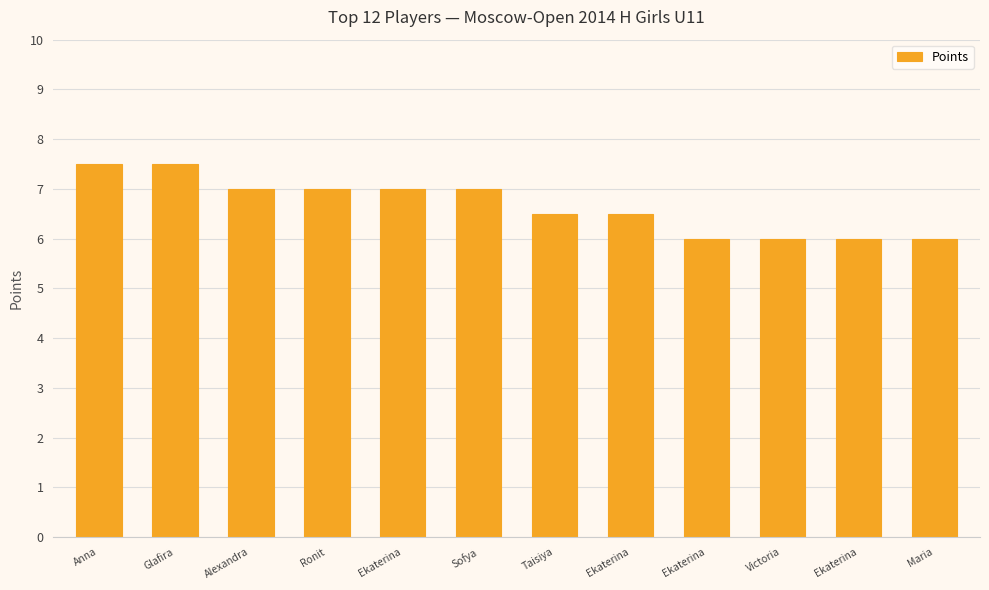

What is the label of the 8th bar from the left?

Ekaterina